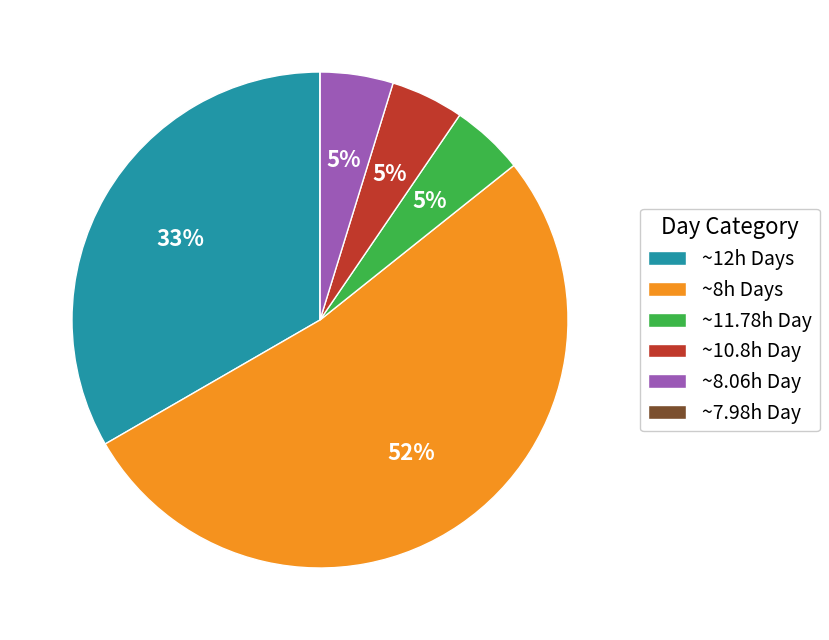

Does ~8h Days account for over 50% of the chart?

Yes